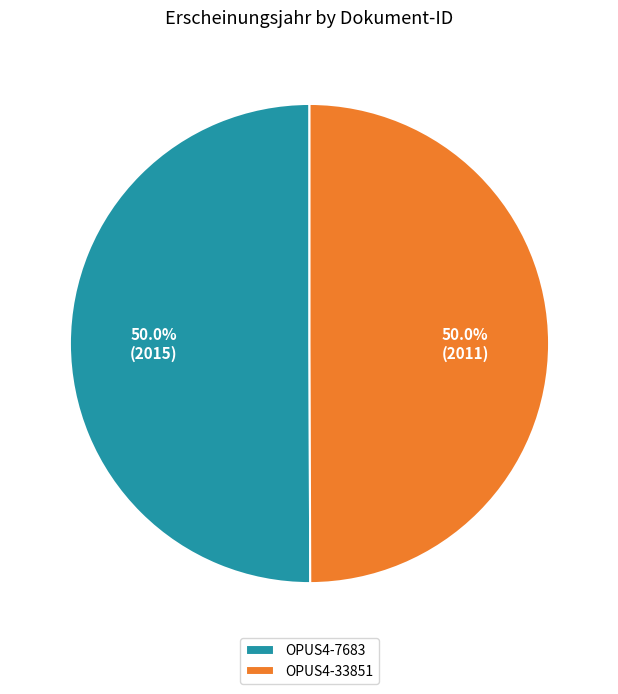

What percentage is NOT represented by OPUS4-33851?

50.0%